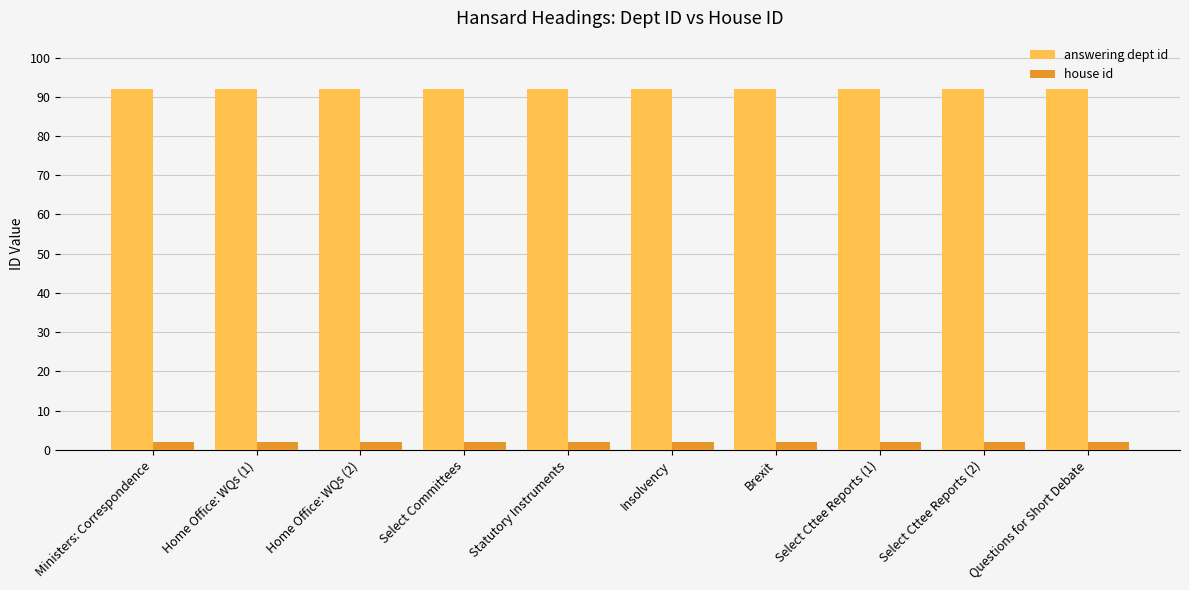

What is the label of the 2nd bar from the right?

Select Cttee Reports (2)